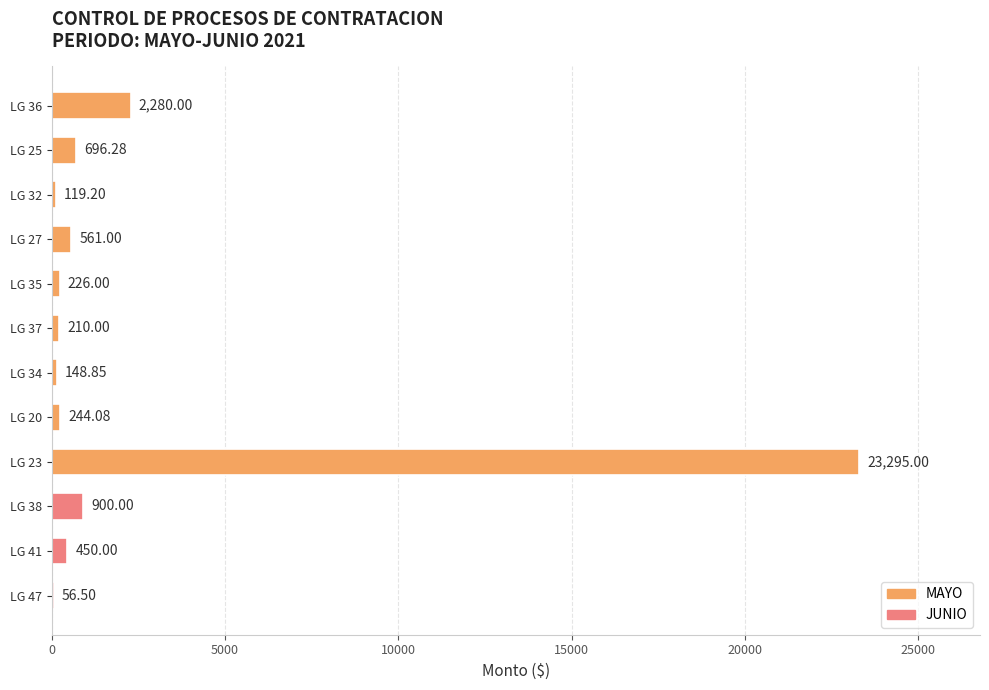

What is the change in value from LG 32 to LG 41?

+330.8